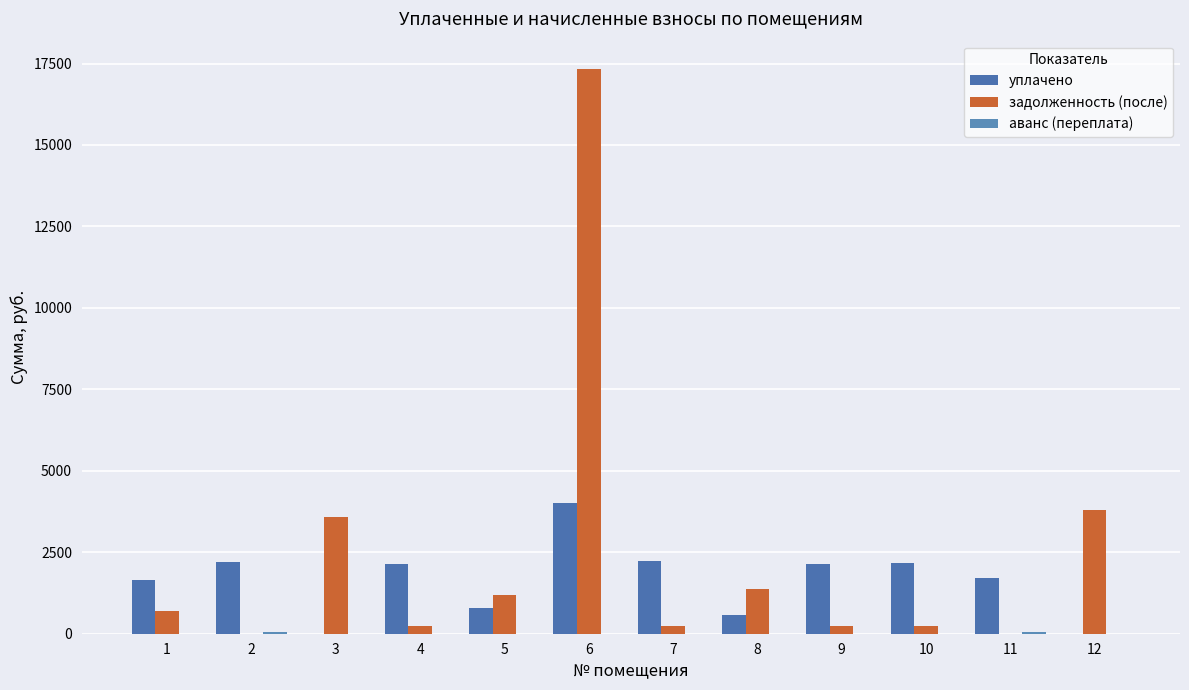

What is the highest value of the уплачено series?

4000.0